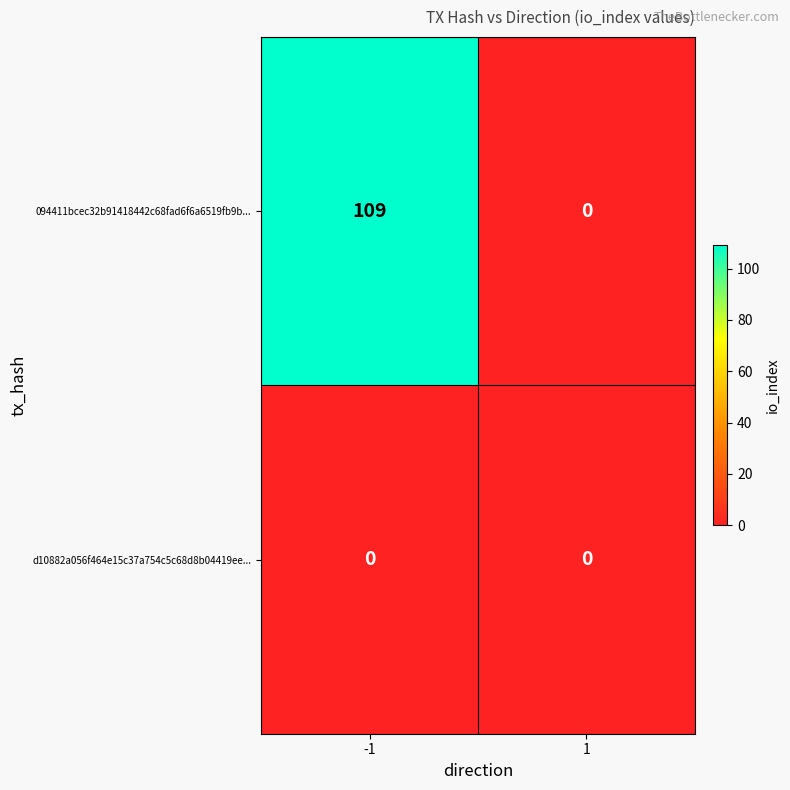

Reading left to right, transcribe all the data shown in this chart.

094411bcec32b91418442c68fad6f6a6519fb9b...: -1=109	1=0
d10882a056f464e15c37a754c5c68d8b04419ee...: -1=0	1=0